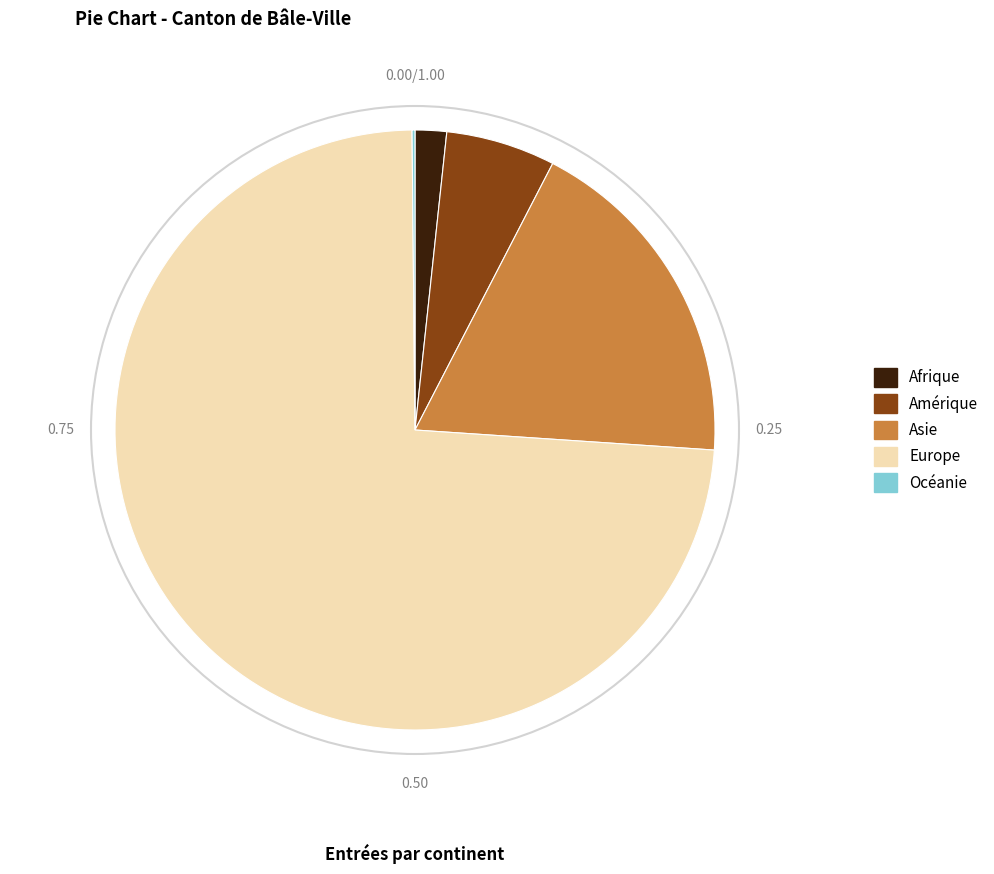

What is the majority slice?

Europe